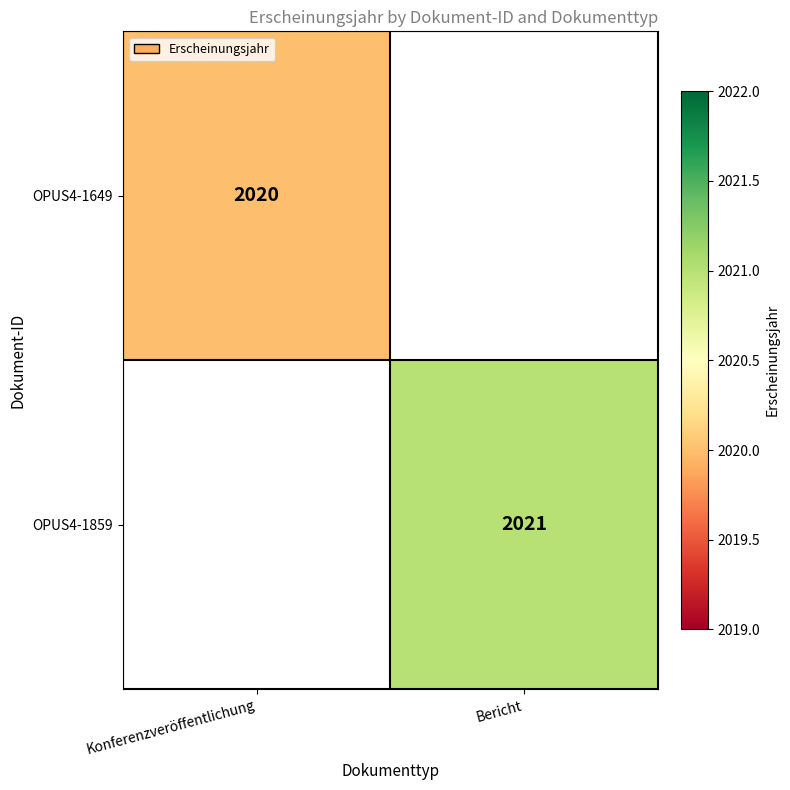

The value of OPUS4-1859 at Bericht is 2021. True or false?

True